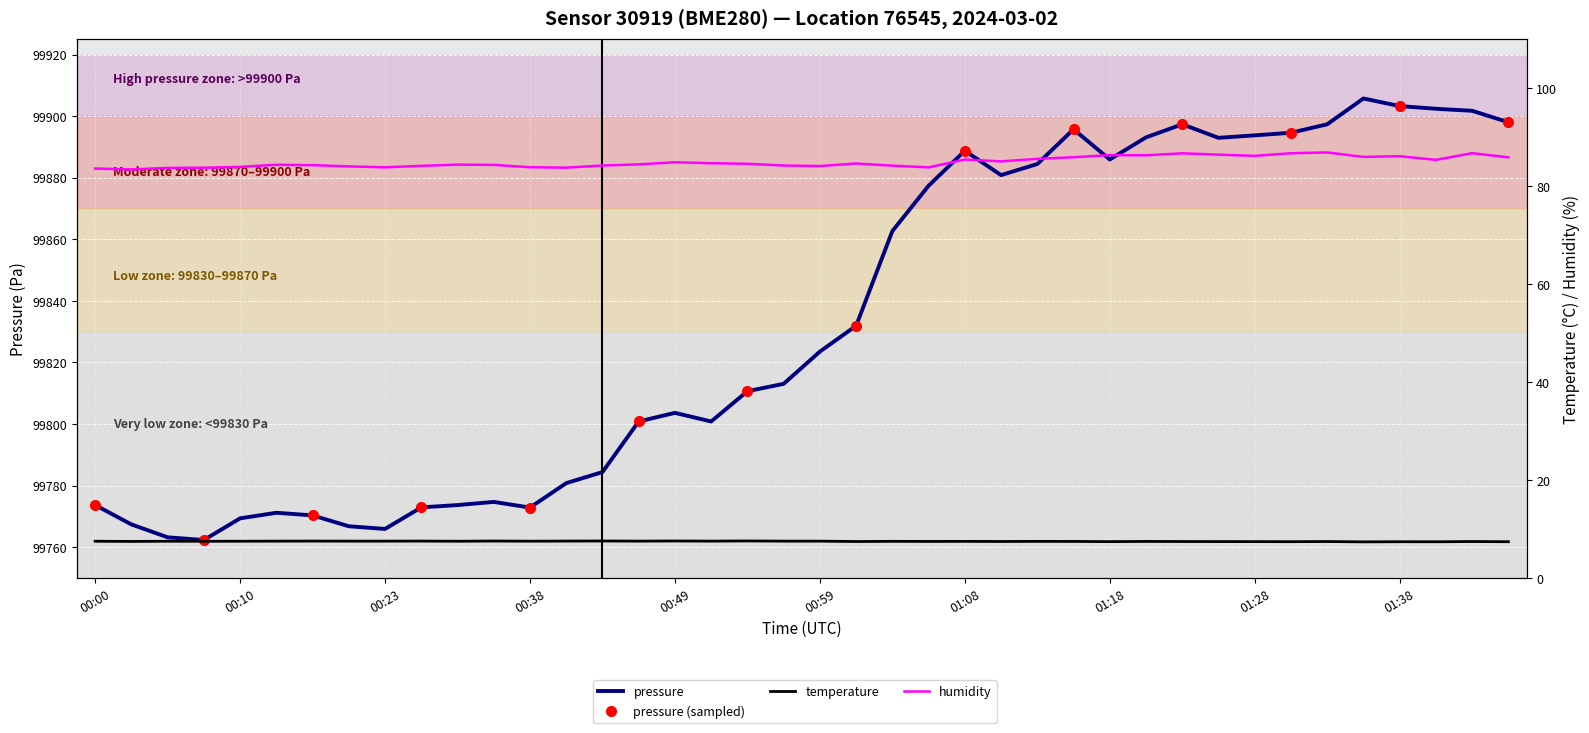

Which category has the lowest value across all series?

01:35